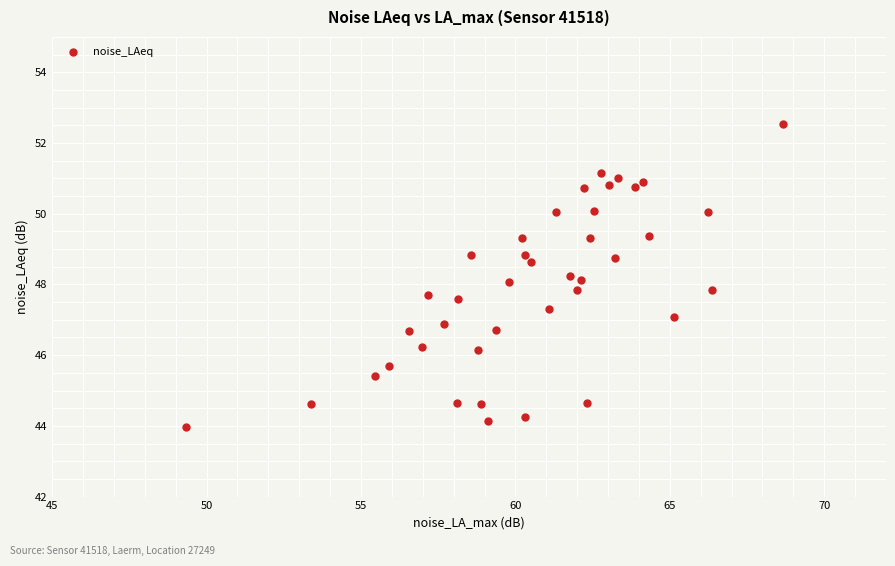

What is the range of Y values (max minus min)?

8.6